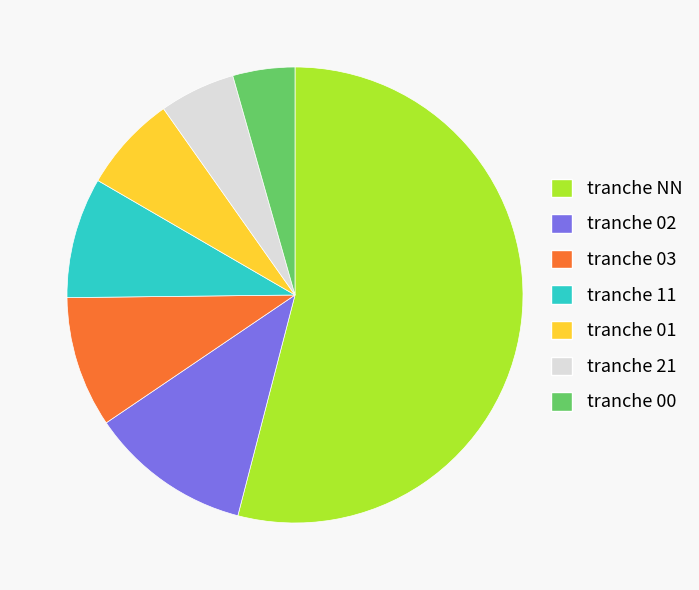

Rank the categories by value from highest to lowest.

tranche NN, tranche 02, tranche 03, tranche 11, tranche 01, tranche 21, tranche 00